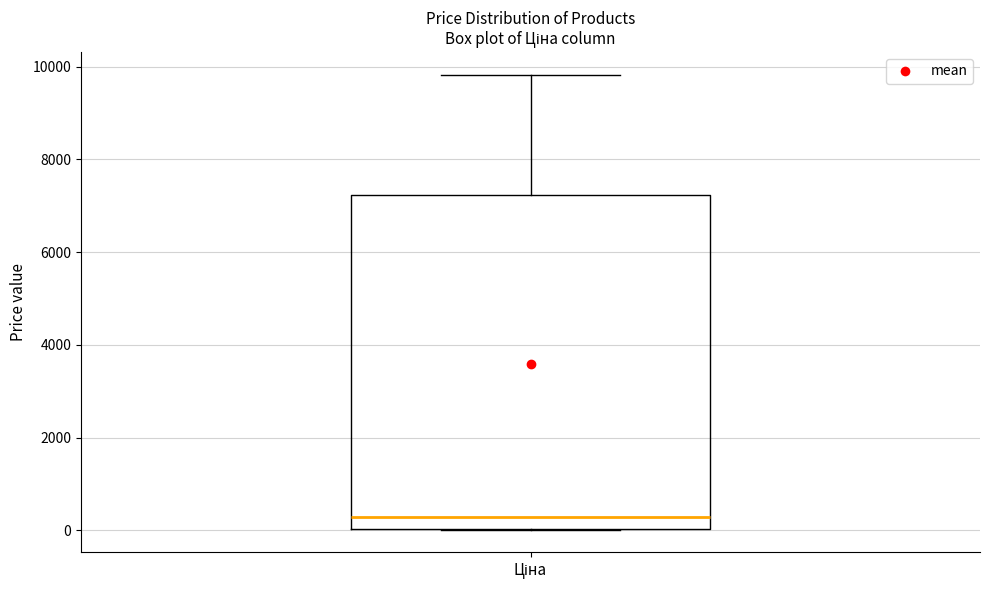

Where is the lower edge of the box for Ціна on the y-axis? The values are not printed on the chart, so give them approximately, as read against the axis.

0